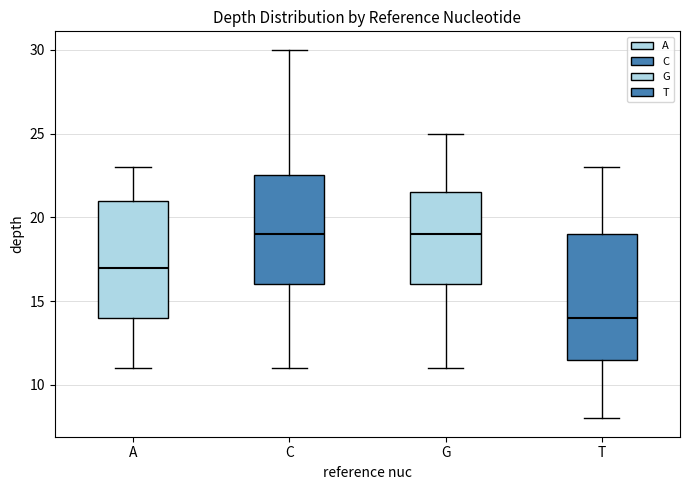

Which box is the tallest, from its lower edge to its upper edge?

T